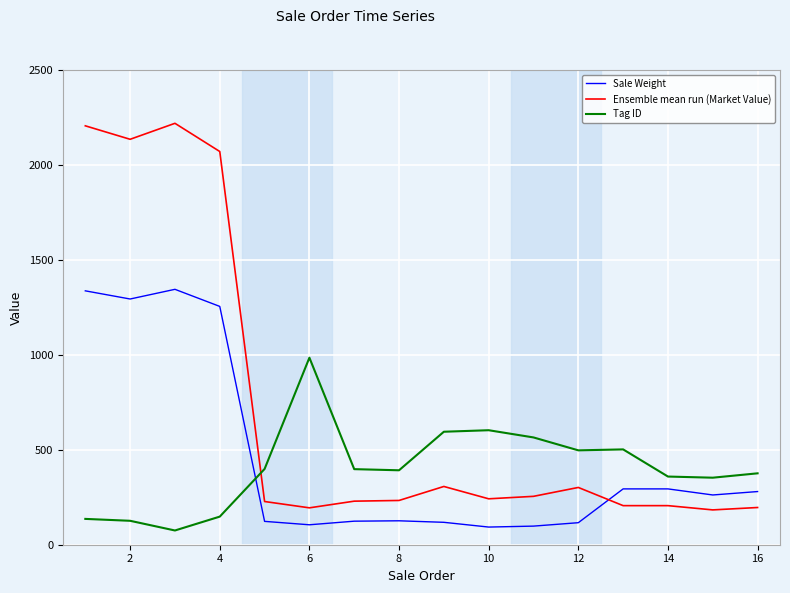

Which series has the largest total across all categories?

Ensemble mean run (Market Value)